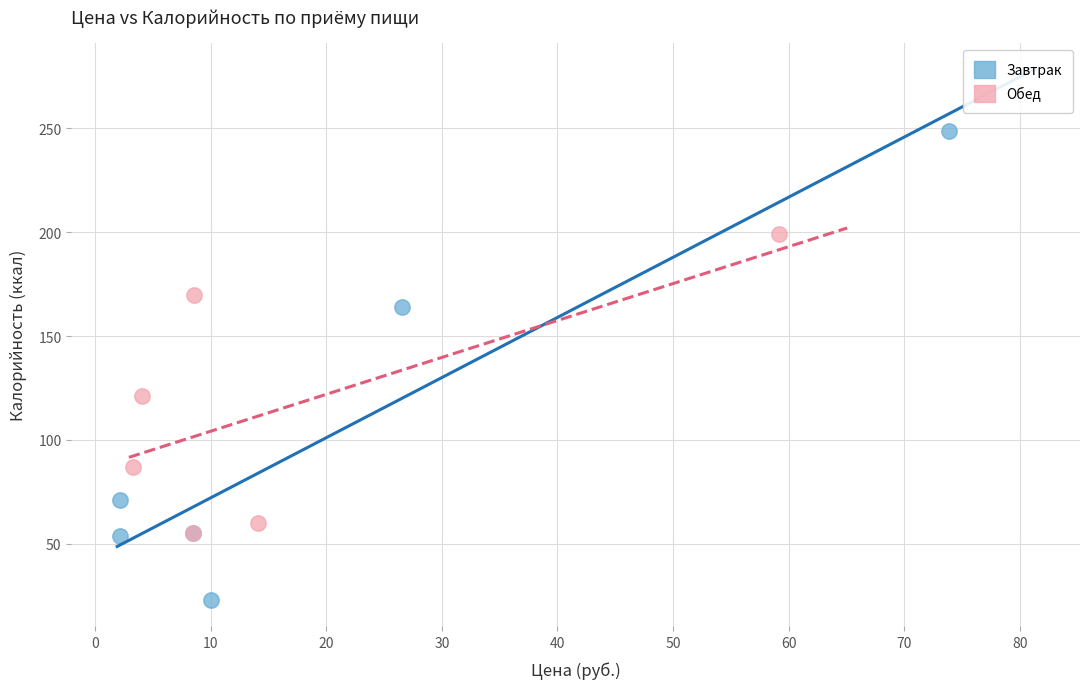

What are all the series names shown in the legend?

Завтрак, Обед